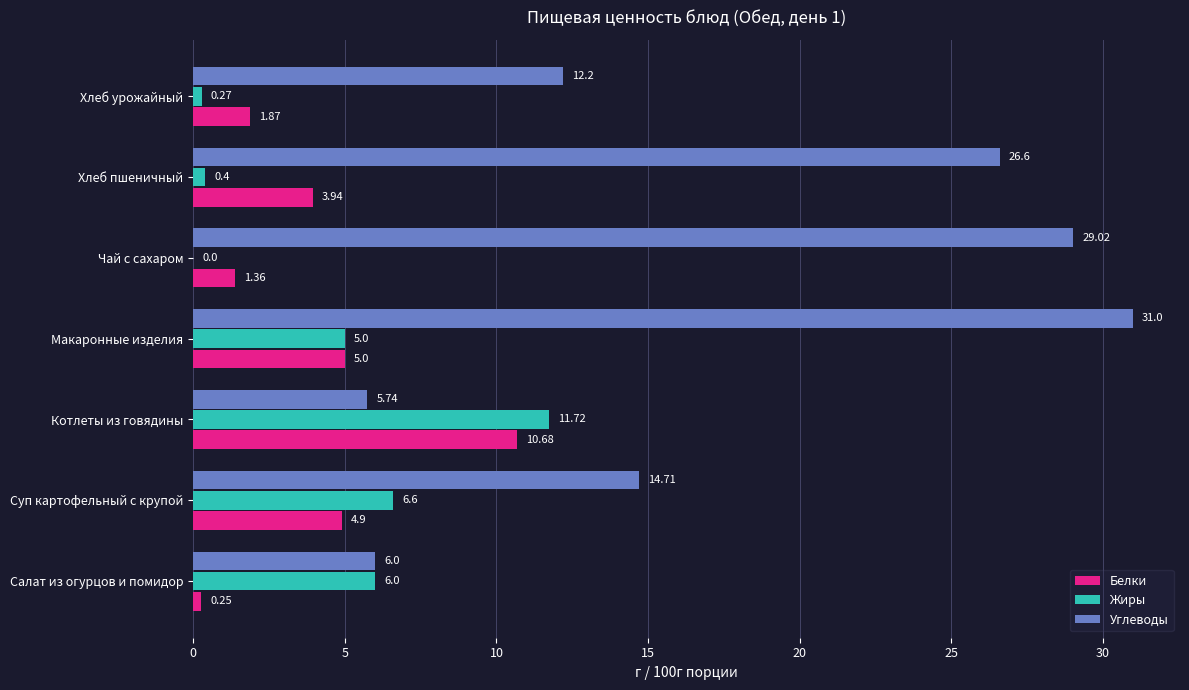

Which category has the highest value in the Жиры series?

Котлеты из говядины